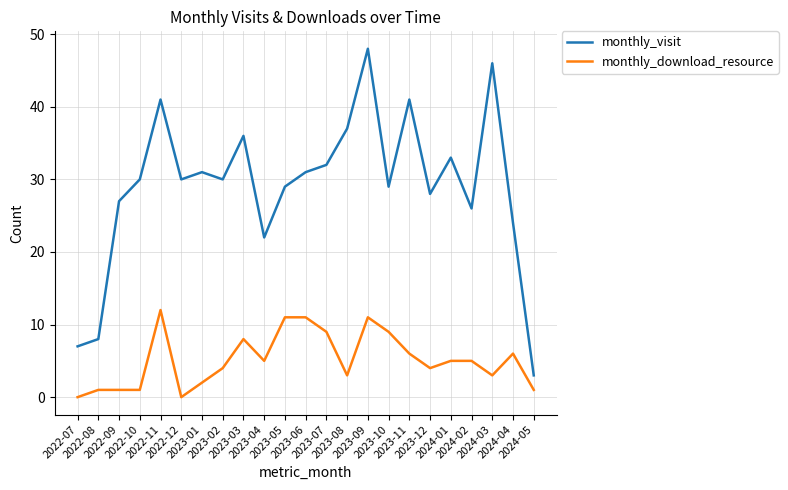

What is the highest value of the monthly_download_resource series?

12